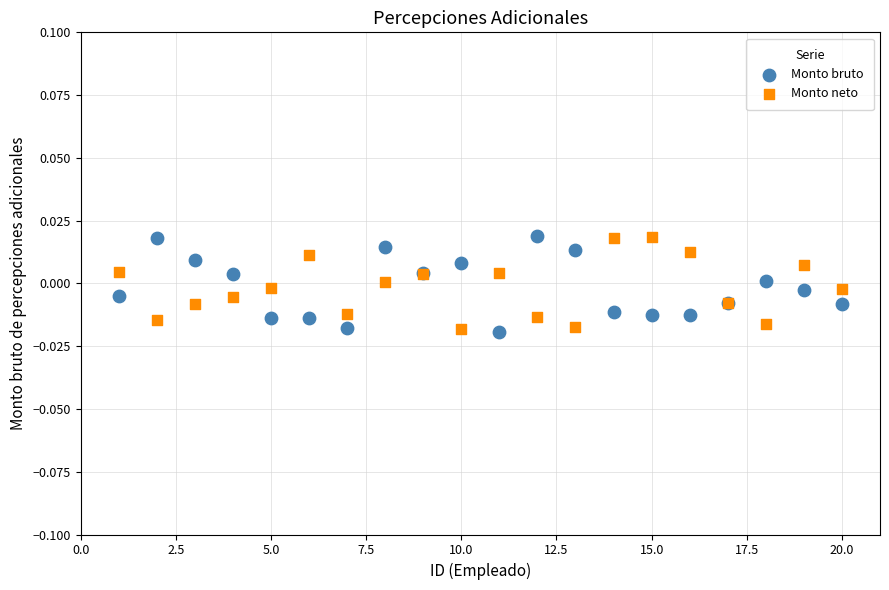

What are all the series names shown in the legend?

Monto bruto, Monto neto